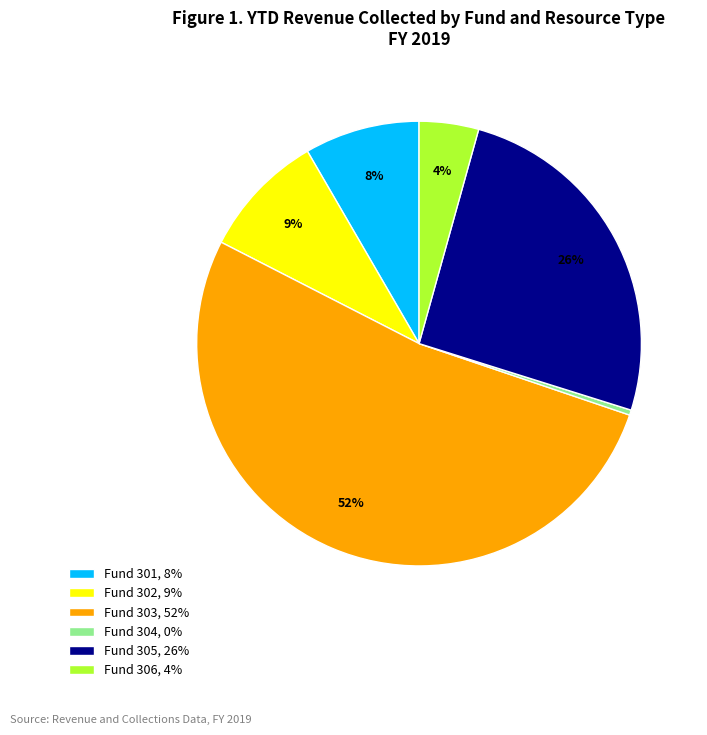

True or false: Fund 305, 26% accounts for 19% of the total.

False